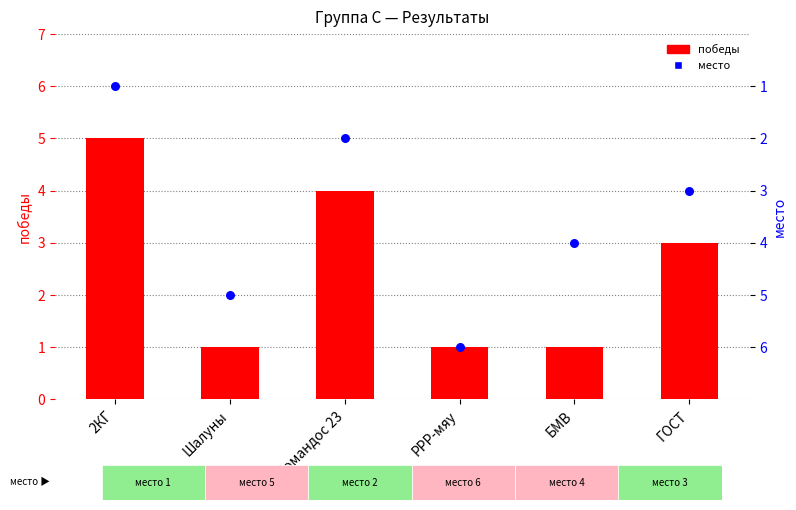

At how many categories does at least one series exceed 1?

6